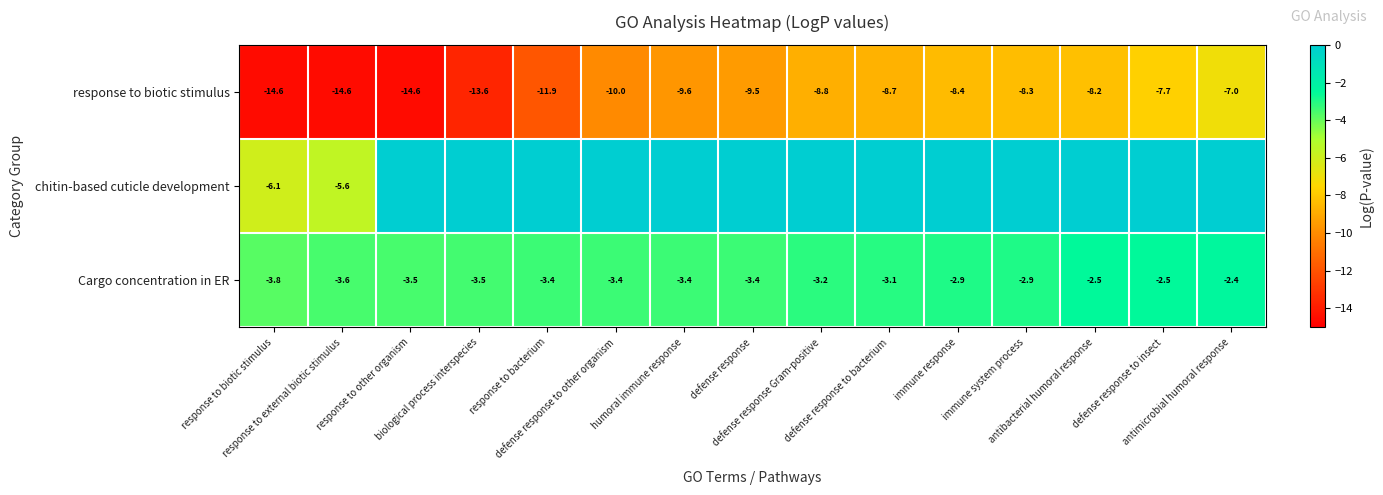

What is the maximum value for Cargo concentration in ER?

-2.4